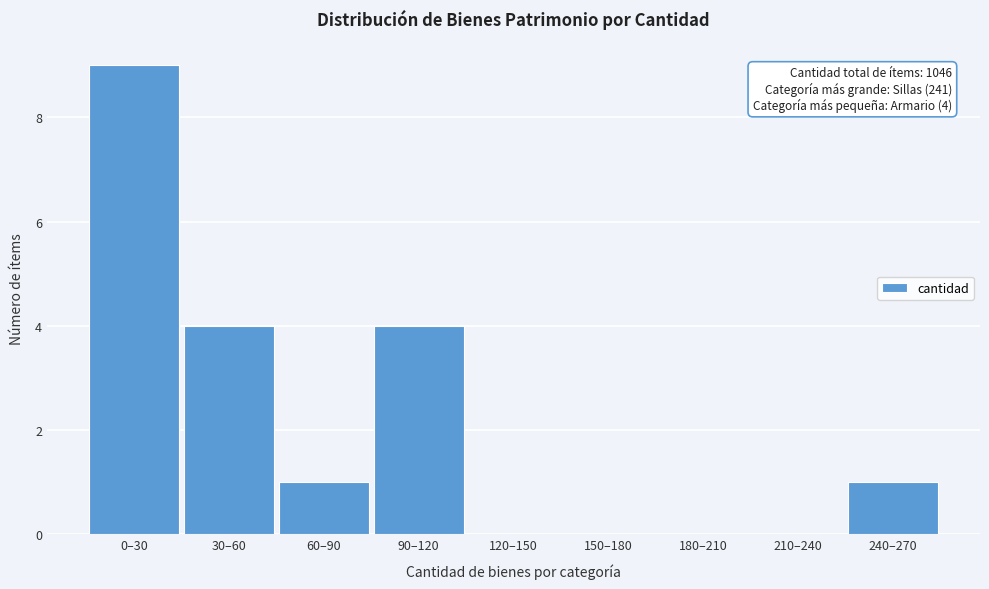

Reading left to right, list all the values displayed in this chart.

0–30=9	30–60=4	60–90=1	90–120=4	120–150=0	150–180=0	180–210=0	210–240=0	240–270=1